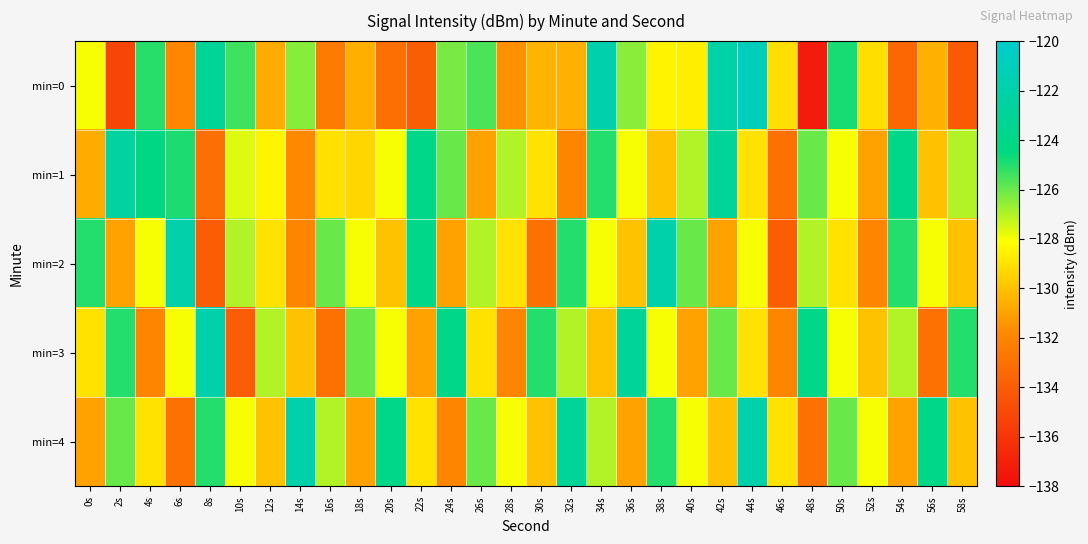

At which category is the sum across all series the highest?

44s